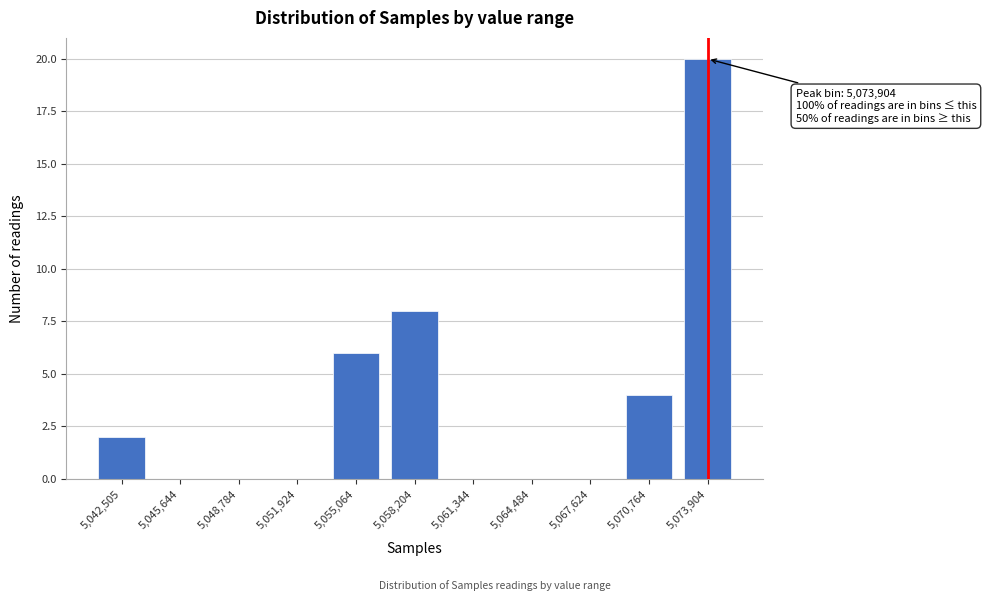

Reading left to right, transcribe all the data shown in this chart.

5,042,505=2	5,045,644=0	5,048,784=0	5,051,924=0	5,055,064=6	5,058,204=8	5,061,344=0	5,064,484=0	5,067,624=0	5,070,764=4	5,073,904=20